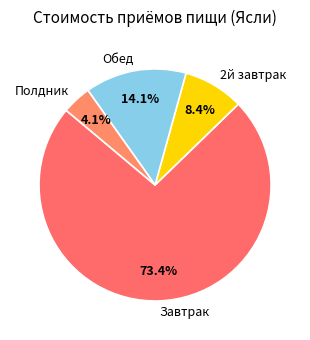

What percentage is NOT represented by Завтрак?

26.6%